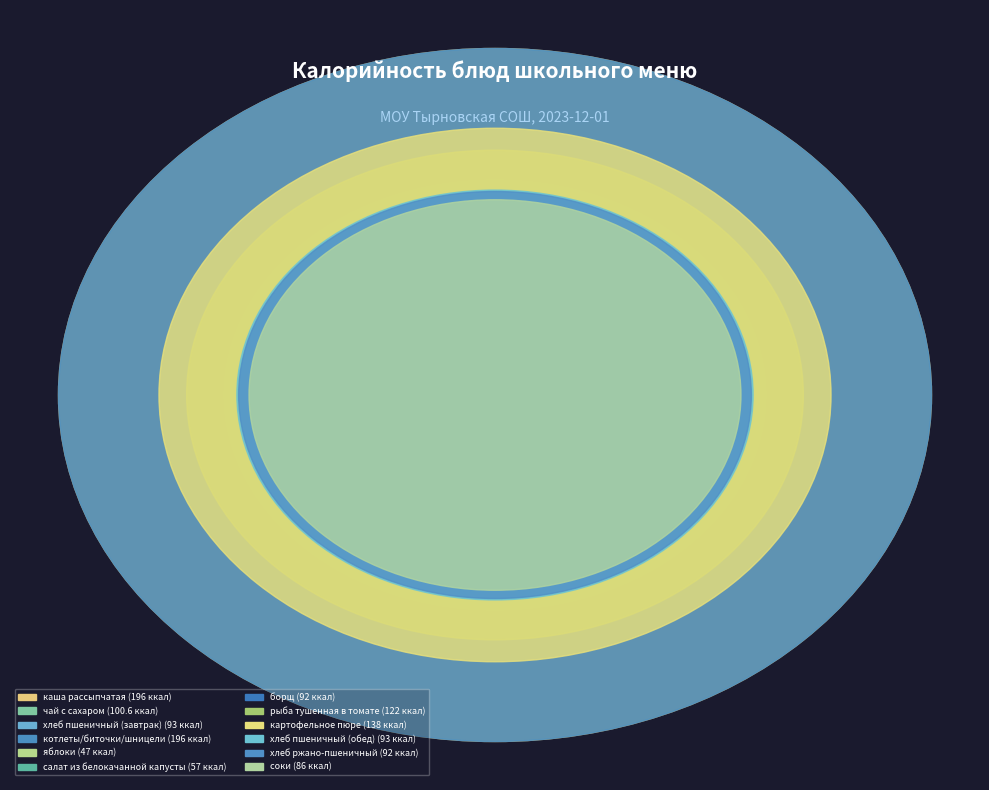

Rank the categories by value from lowest to highest.

яблоки, салат из белокачанной капусты, соки, борщ, хлеб ржано-пшеничный, хлеб пшеничный (завтрак), хлеб пшеничный (обед), чай с сахаром, рыба тушенная в томате, картофельное пюре, каша рассыпчатая, котлеты/биточки/шницели